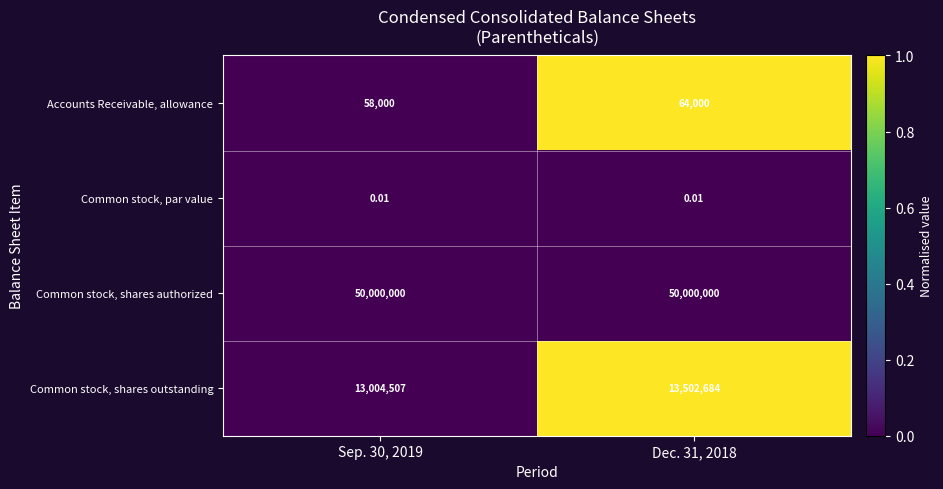

Which series has the largest total across all categories?

Common stock, shares authorized